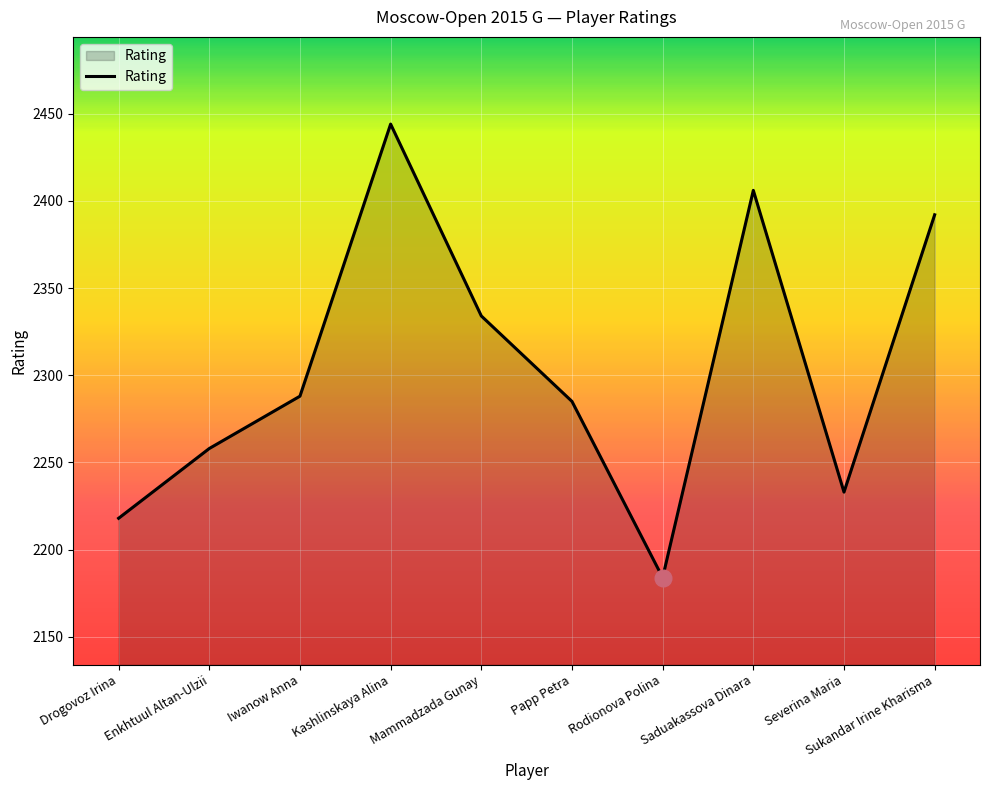

What is the minimum value shown in the chart?

2184